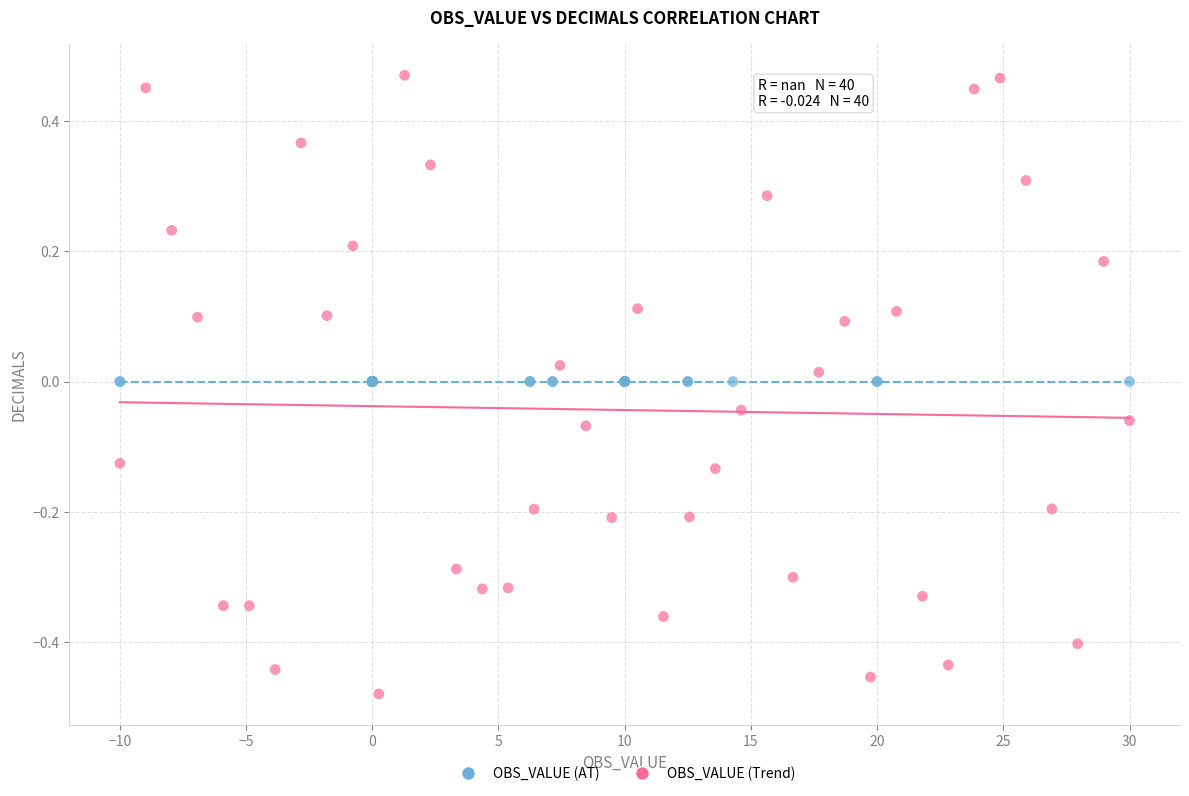

Which series contains the highest Y value?

OBS_VALUE (Trend)